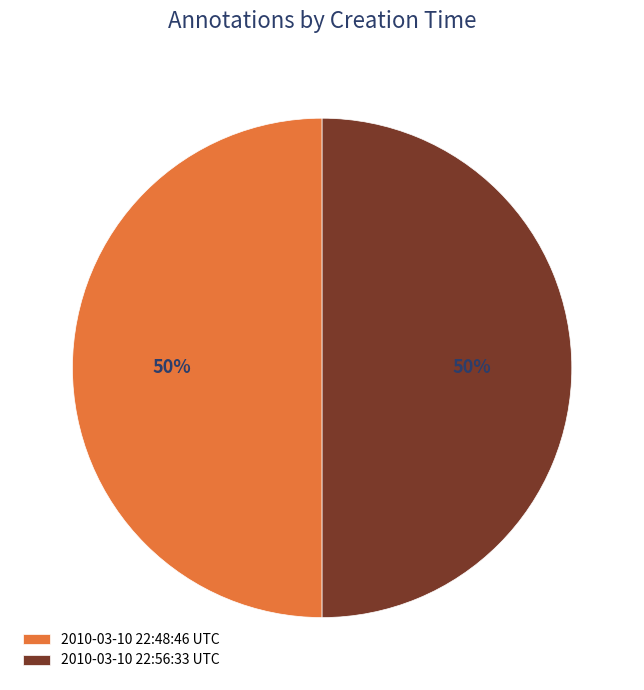

Is the sum of 2010-03-10 22:56:33 UTC and 2010-03-10 22:48:46 UTC greater than half?

Yes